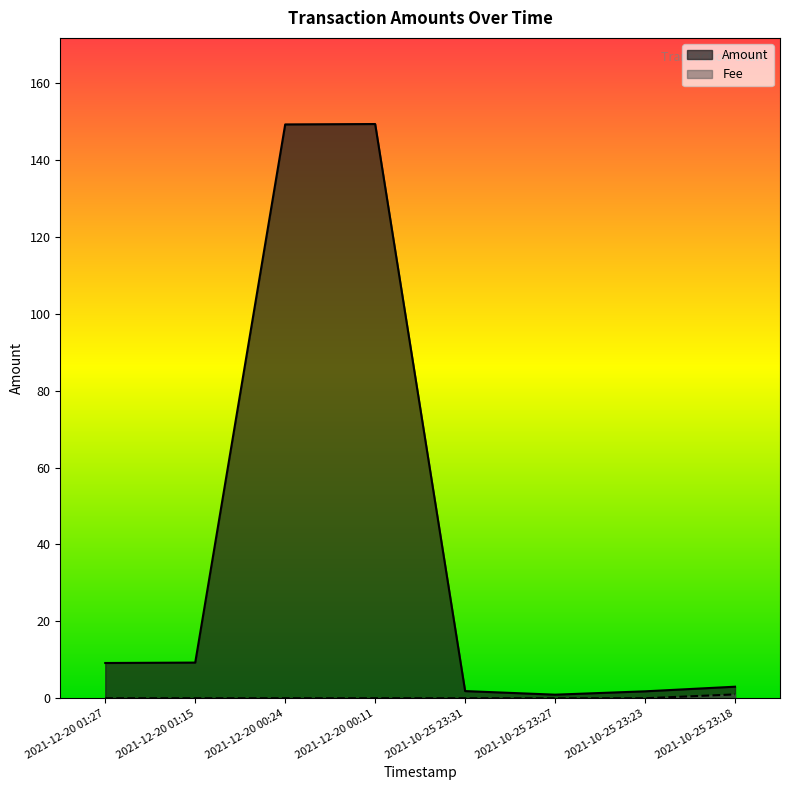

Reading left to right, extract all data points from this chart.

Amount: 9.2	9.3	149.3	149.4	1.9	0.9	1.8	3.0
Fee: 0.0	0.0	0.0	0.0	0.0	0.0	0.0	1.0